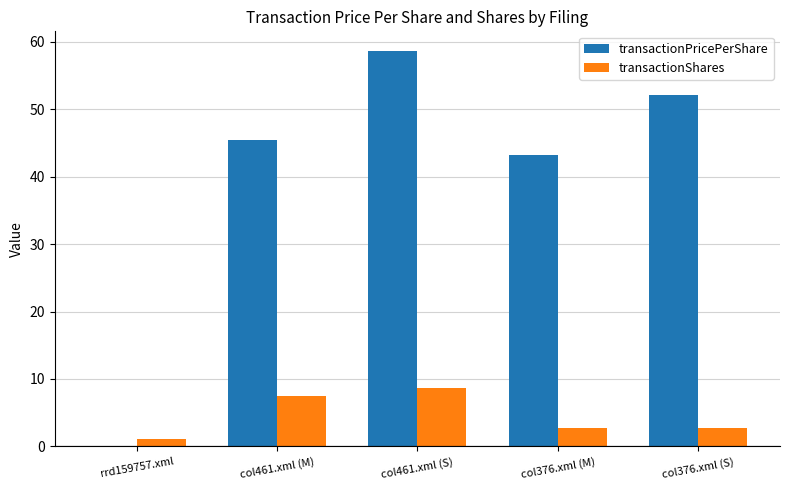

True or false: transactionPricePerShare has a value of 52.1 at col376.xml (S).

True